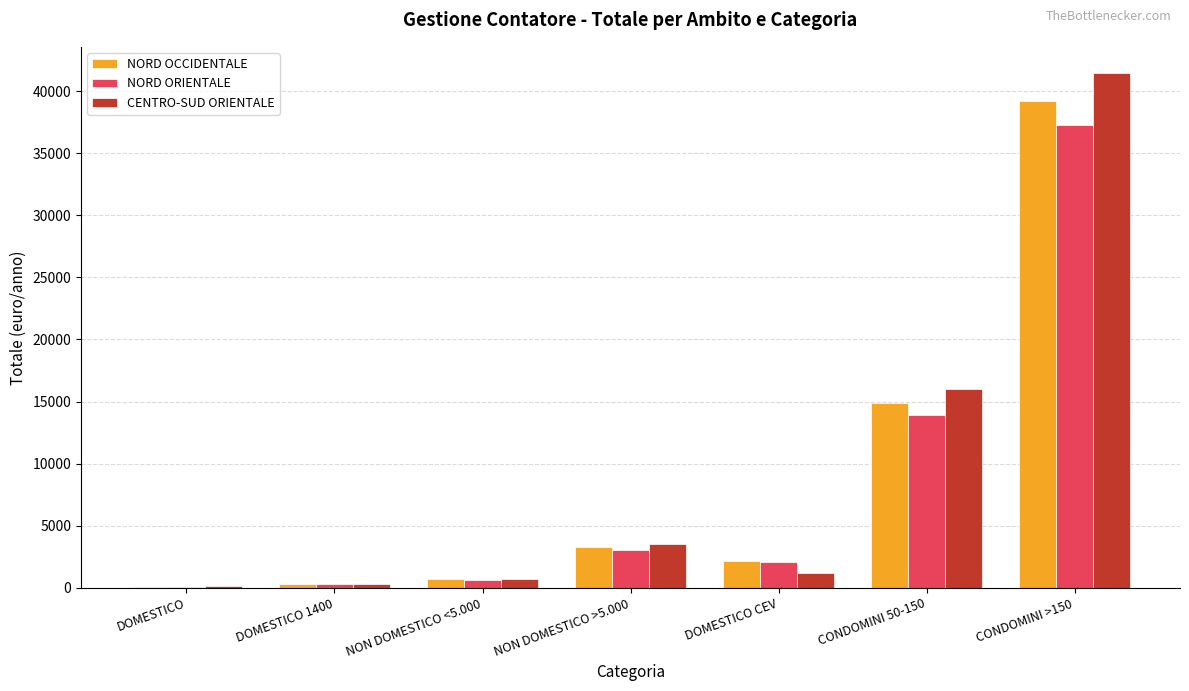

At which label does CENTRO-SUD ORIENTALE first exceed 1178?

NON DOMESTICO >5.000